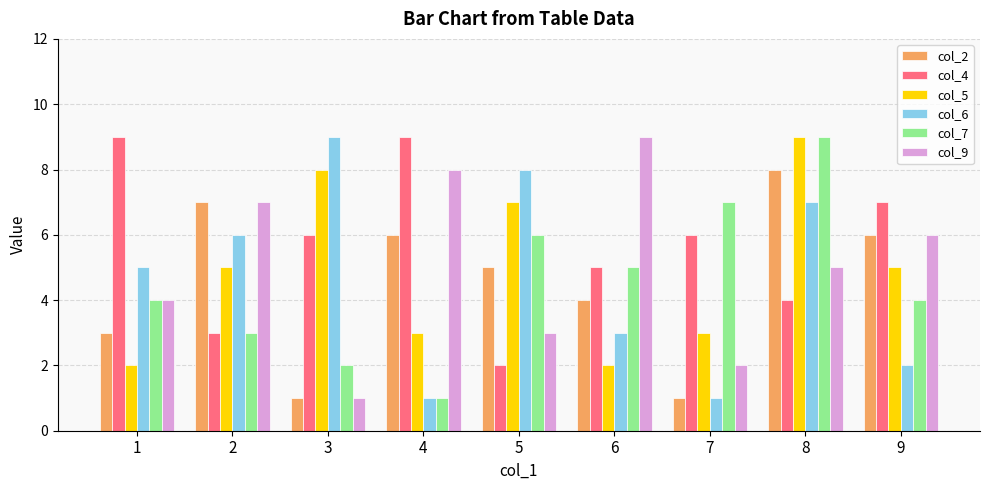

What is the spread (max minus min) of values at 5?

6